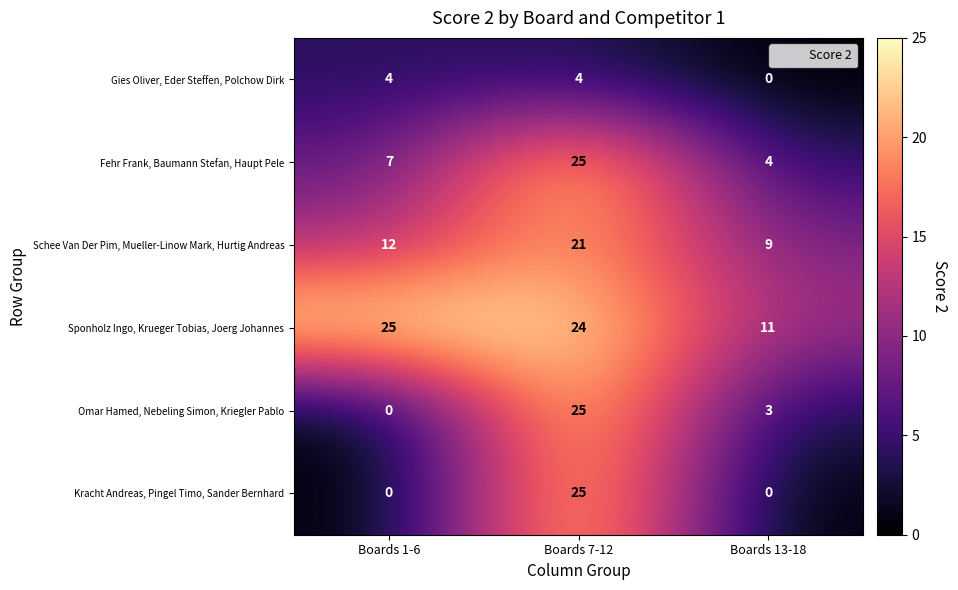

The Sponholz Ingo, Krueger Tobias, Joerg Johannes series shows 33 at Boards 7-12. True or false?

False